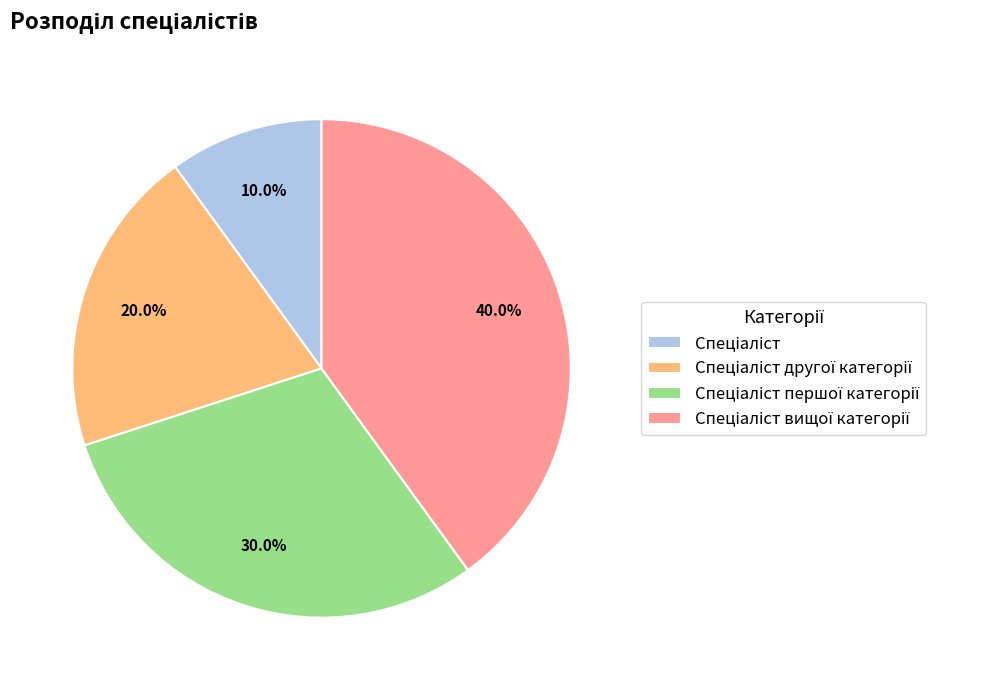

Count the number of slices in the pie.

4